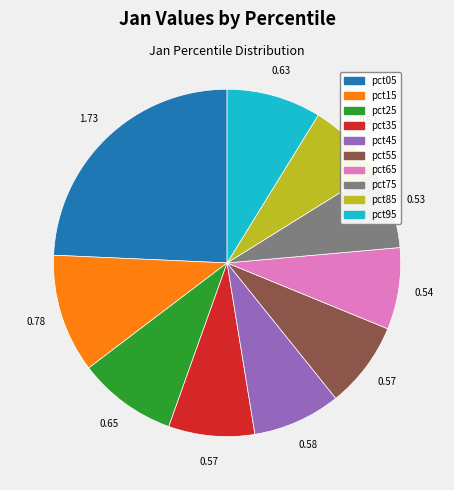

Is the sum of pct05 and pct65 greater than half?

No